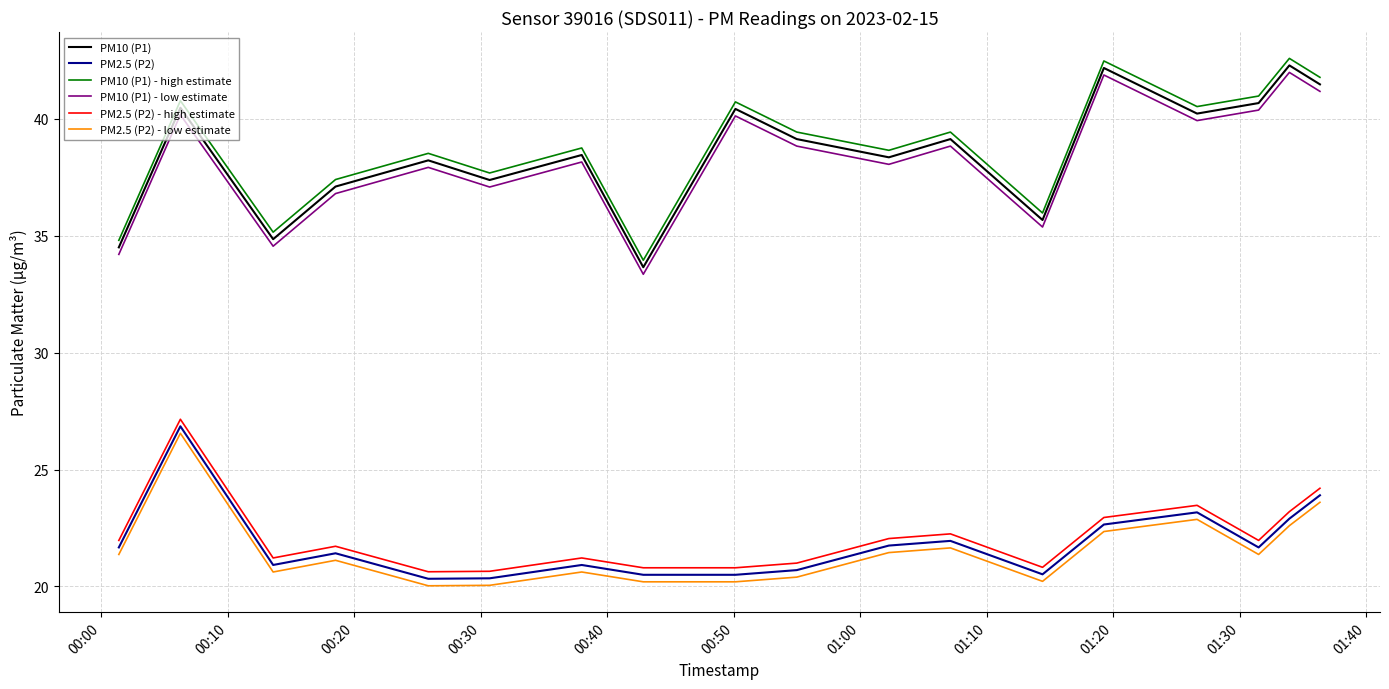

What is the lowest value of the PM2.5 (P2) - low estimate series?

20.0